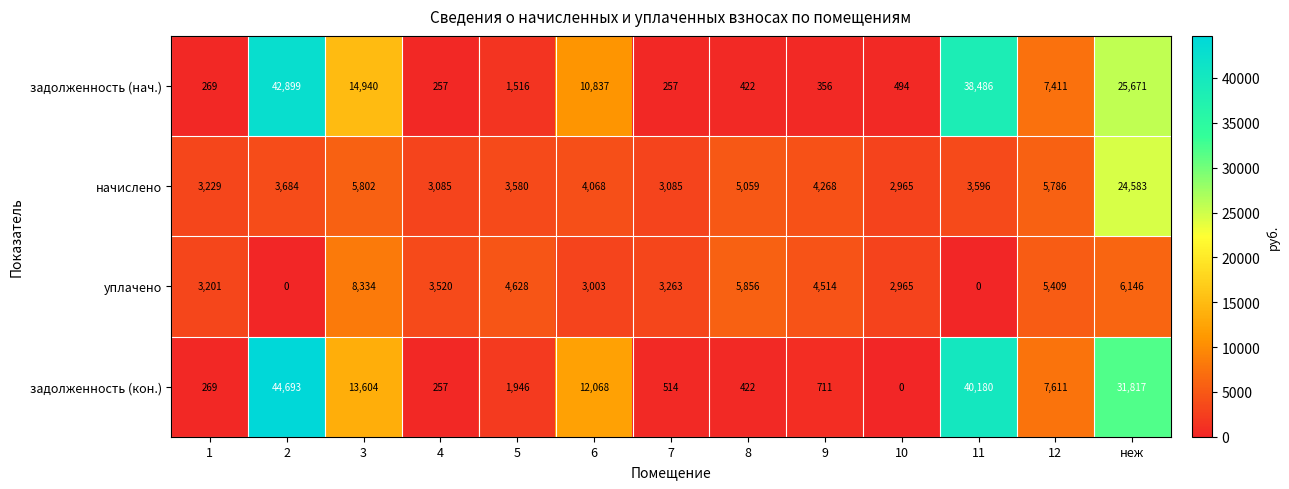

What is the difference between the maximum and minimum values in the задолженность (кон.) series?

44693